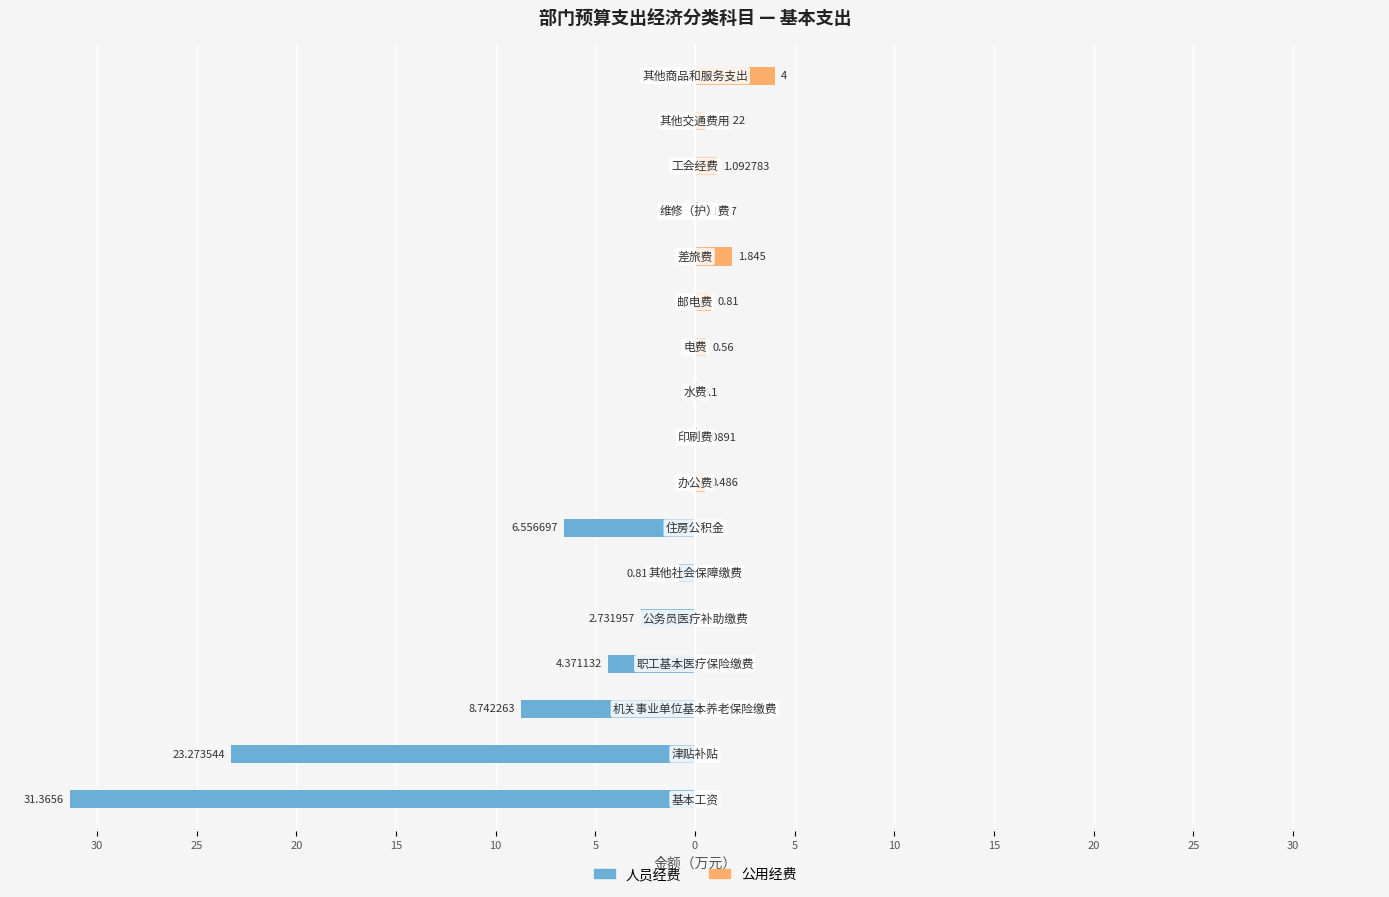

Count the number of categories in the chart.

17